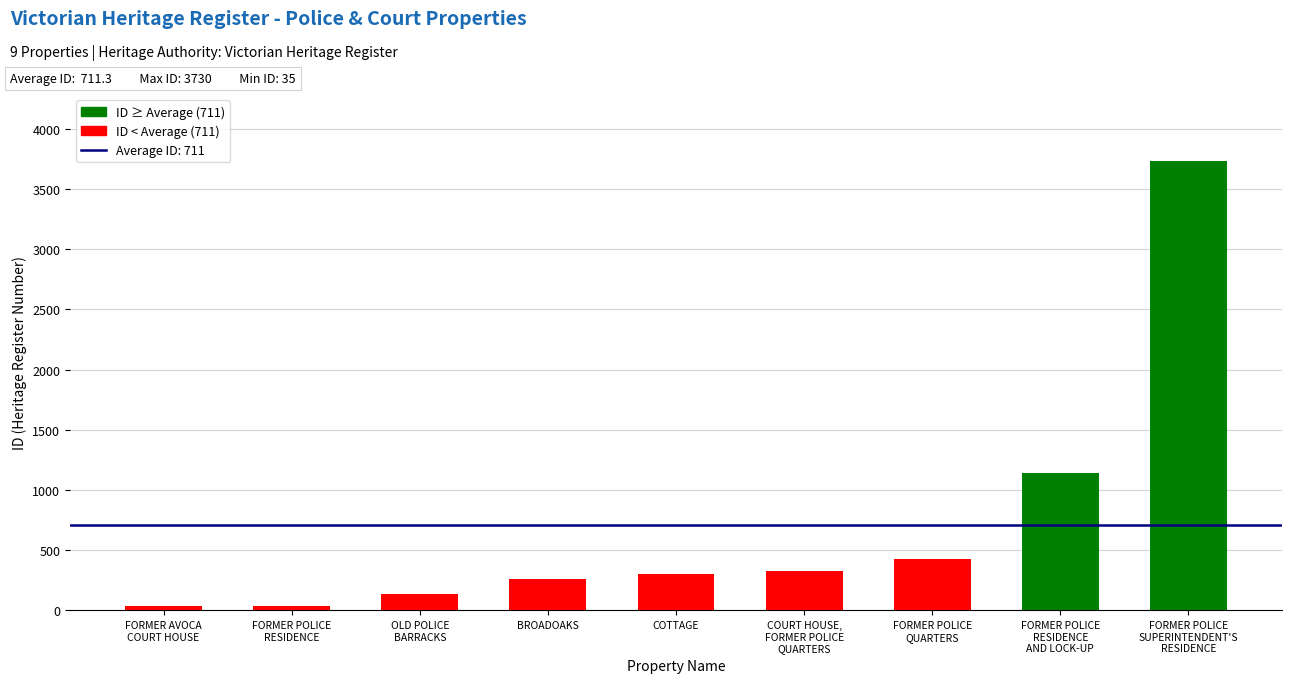

The chart shows a value of 303 at COTTAGE. True or false?

True